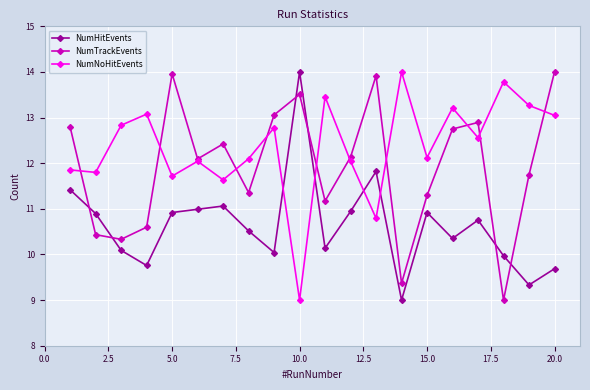

What is the value of the NumTrackEvents point at the 13th from the left?

13.9